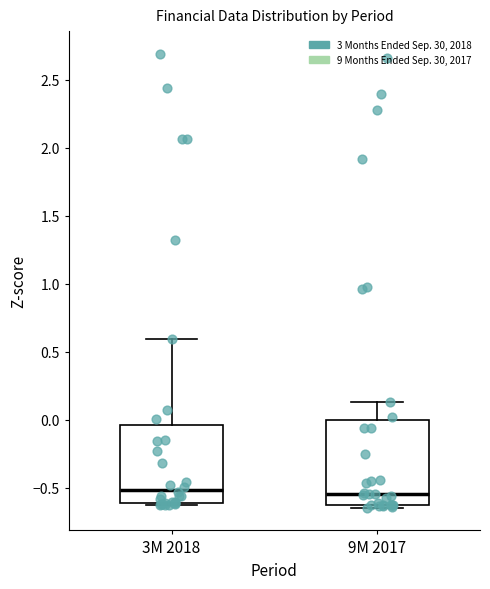

Comparing the boxes themselves (not the whiskers), which one is the tallest?

9M 2017